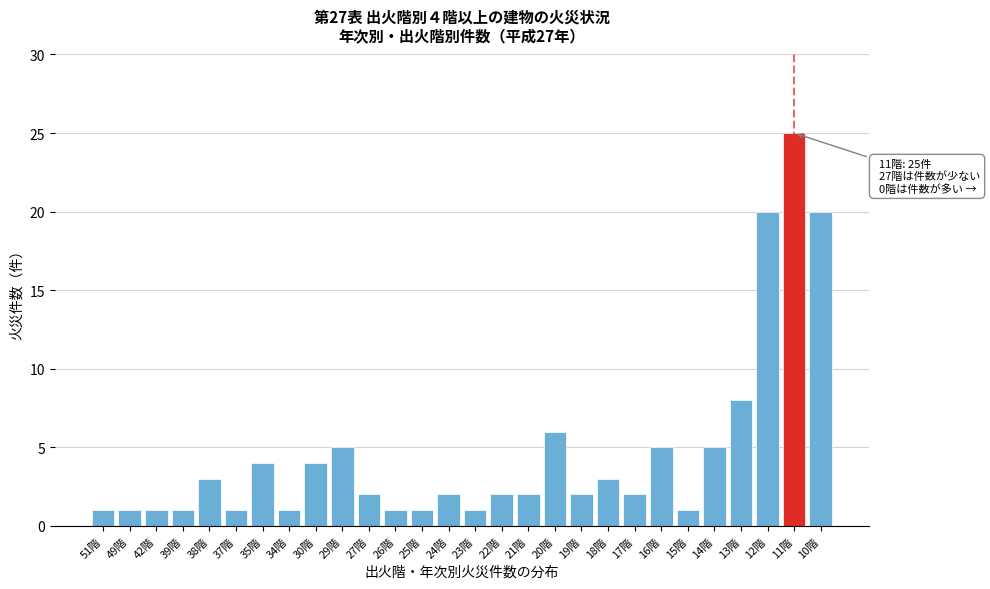

Reading left to right, list all the values displayed in this chart.

1	1	1	1	3	1	4	1	4	5	2	1	1	2	1	2	2	6	2	3	2	5	1	5	8	20	25	20